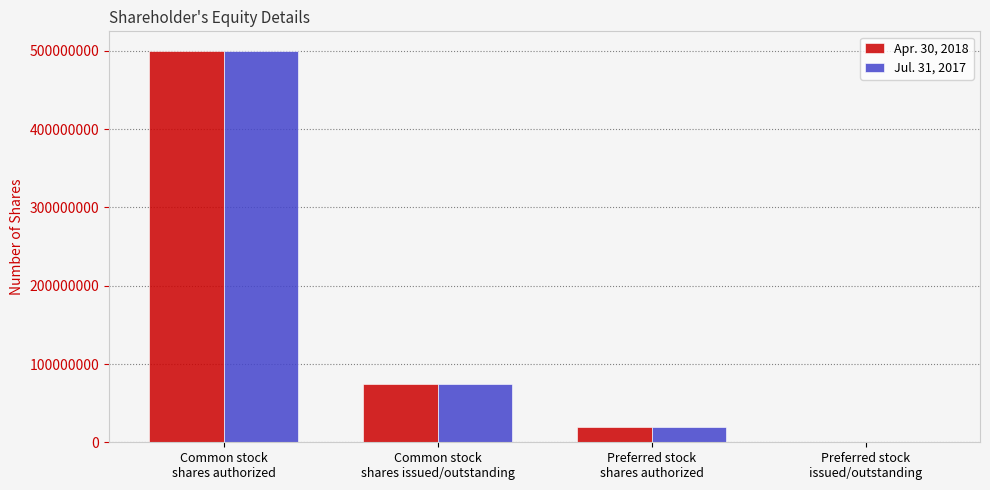

Reading left to right, list all the values displayed in this chart.

Apr. 30, 2018: Common stock
shares authorized=500000000	Common stock
shares issued/outstanding=75000000	Preferred stock
shares authorized=20000000	Preferred stock
issued/outstanding=0
Jul. 31, 2017: Common stock
shares authorized=500000000	Common stock
shares issued/outstanding=75000000	Preferred stock
shares authorized=20000000	Preferred stock
issued/outstanding=0